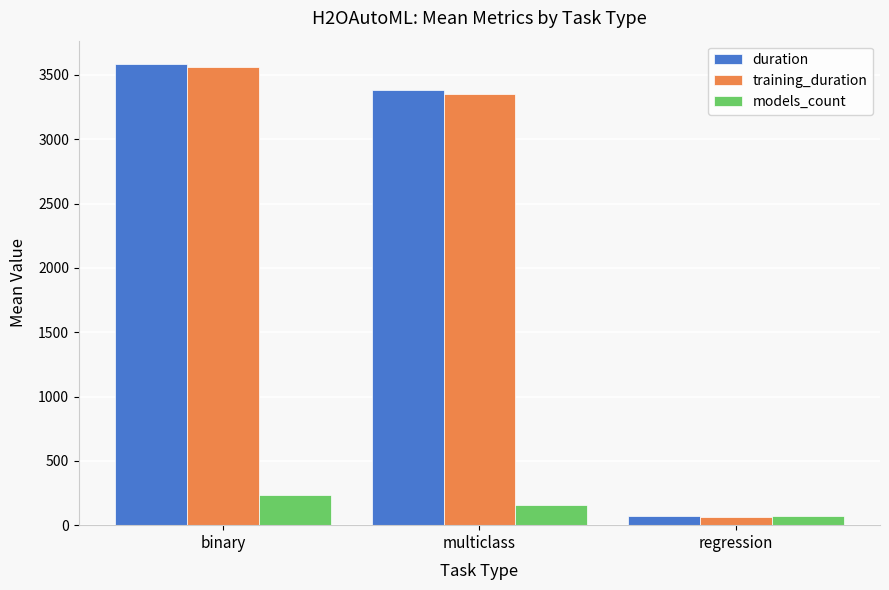

What is the difference between the highest and lowest values at multiclass?

3222.8